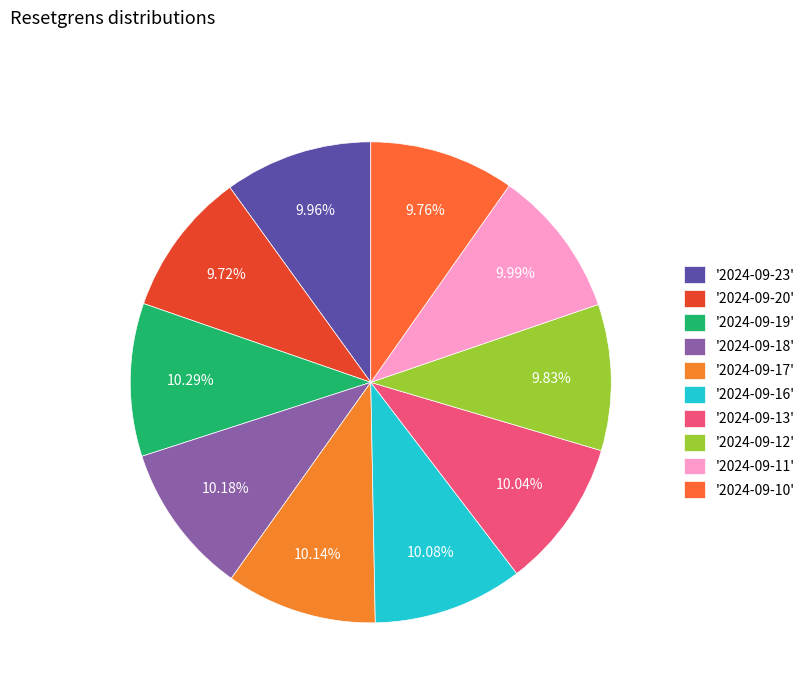

How many slices are in this pie chart?

10